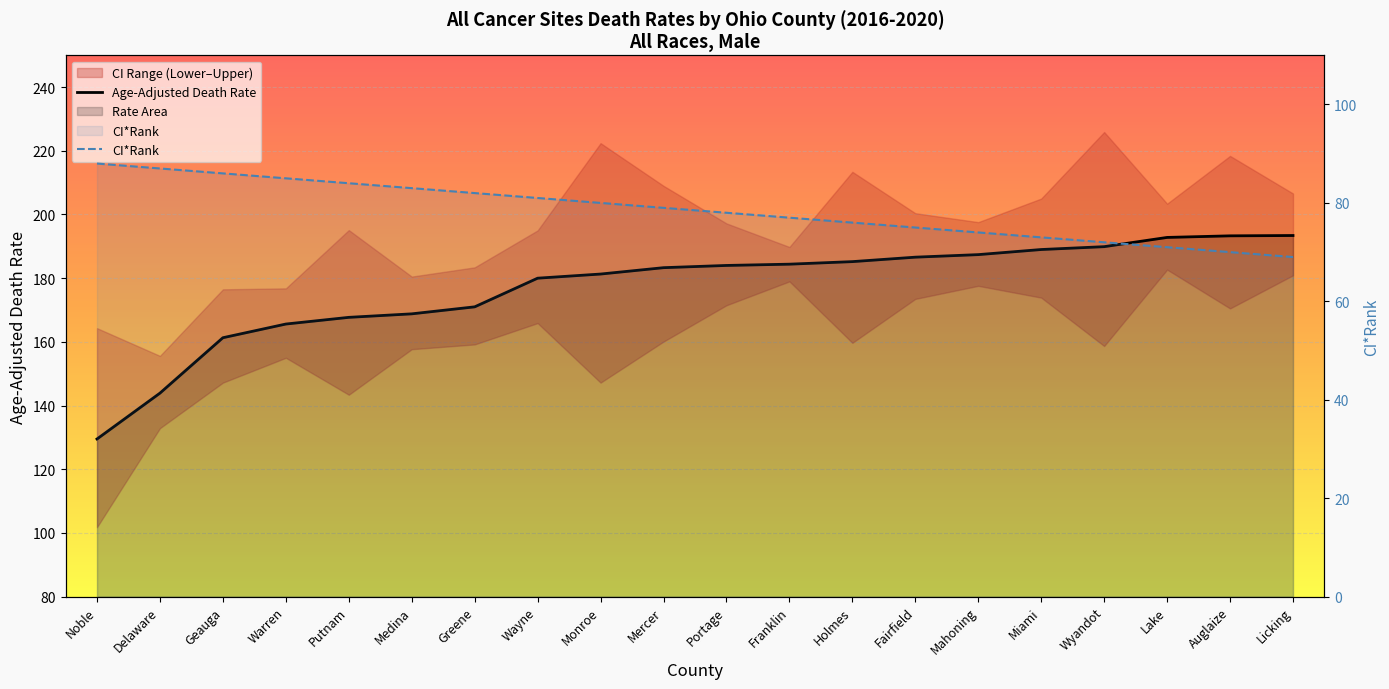

Reading left to right, extract all data points from this chart.

CI*Rank: Noble=88.0	Delaware=87.0	Geauga=86.0	Warren=85.0	Putnam=84.0	Medina=83.0	Greene=82.0	Wayne=81.0	Monroe=80.0	Mercer=79.0	Portage=78.0	Franklin=77.0	Holmes=76.0	Fairfield=75.0	Mahoning=74.0	Miami=73.0	Wyandot=72.0	Lake=71.0	Auglaize=70.0	Licking=69.0
Age-Adjusted Death Rate: Noble=129.5	Delaware=143.9	Geauga=161.3	Warren=165.6	Putnam=167.7	Medina=168.8	Greene=171.0	Wayne=180.0	Monroe=181.3	Mercer=183.3	Portage=184.0	Franklin=184.4	Holmes=185.2	Fairfield=186.6	Mahoning=187.4	Miami=189.0	Wyandot=189.9	Lake=192.8	Auglaize=193.3	Licking=193.4